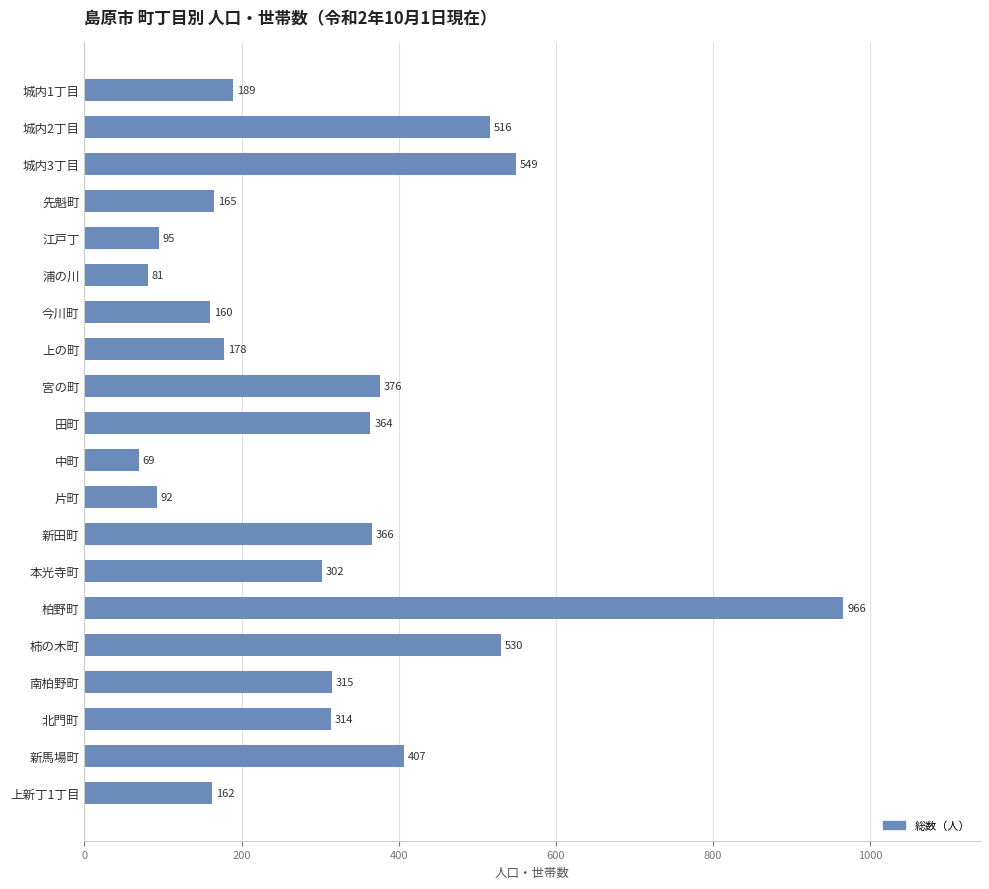

Reading top to bottom, list all the values displayed in this chart.

189	516	549	165	95	81	160	178	376	364	69	92	366	302	966	530	315	314	407	162